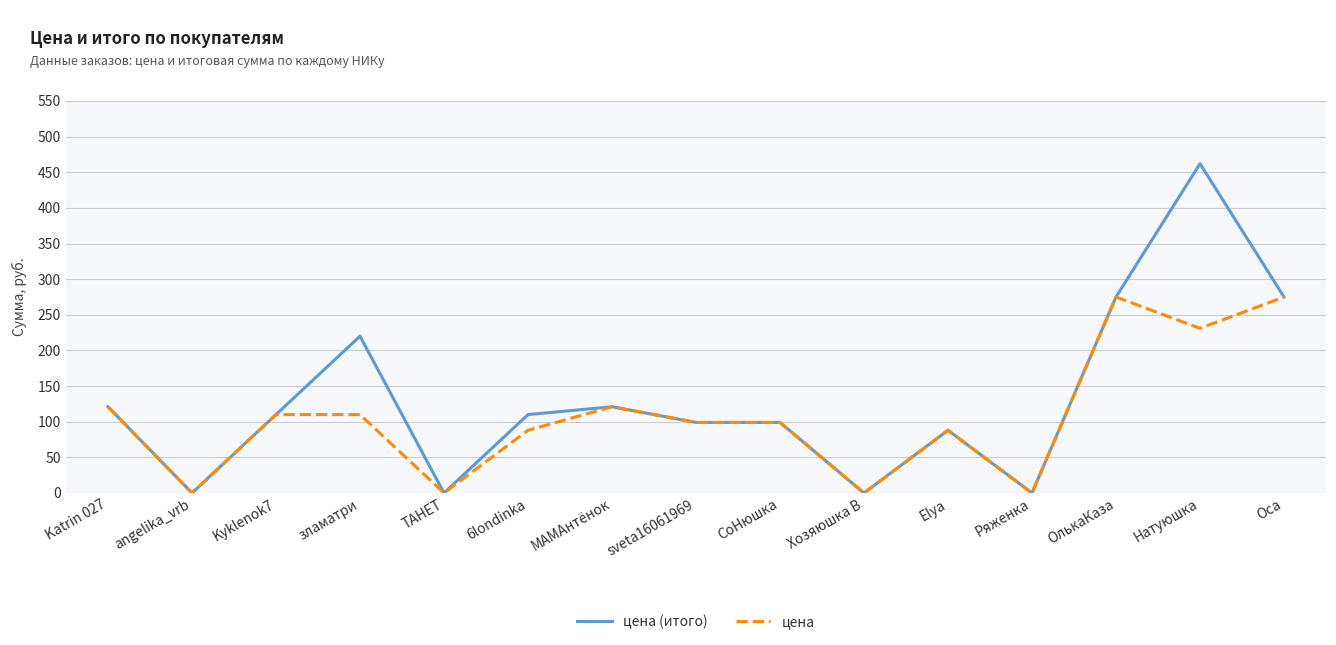

Reading left to right, list all the values displayed in this chart.

цена (итого): Katrin 027=121	angelika_vrb=0	Kyklenok7=110	зламатри=220	ТАНЕТ=0	6londinka=110	МАМАнтёнок=121	sveta16061969=99	СоНюшка=99	Хозяюшка В=0	Elya=88	Ряженка=0	ОлькаКаза=275	Натуюшка=462	Оса=275
цена: Katrin 027=121	angelika_vrb=0	Kyklenok7=110	зламатри=110	ТАНЕТ=0	6londinka=88	МАМАнтёнок=121	sveta16061969=99	СоНюшка=99	Хозяюшка В=0	Elya=88	Ряженка=0	ОлькаКаза=275	Натуюшка=231	Оса=275